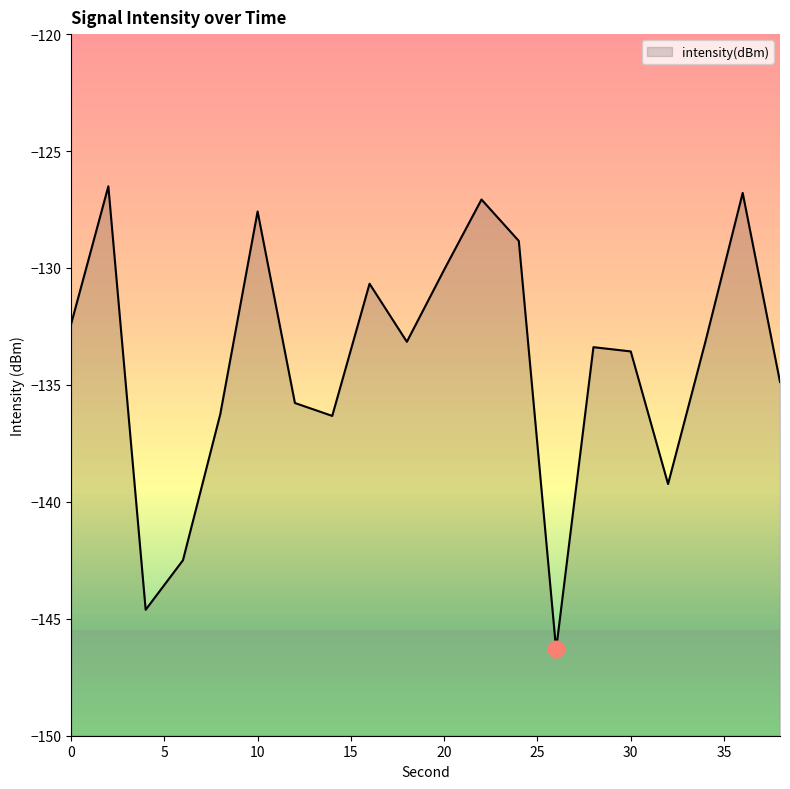

Where is the first local maximum?

2